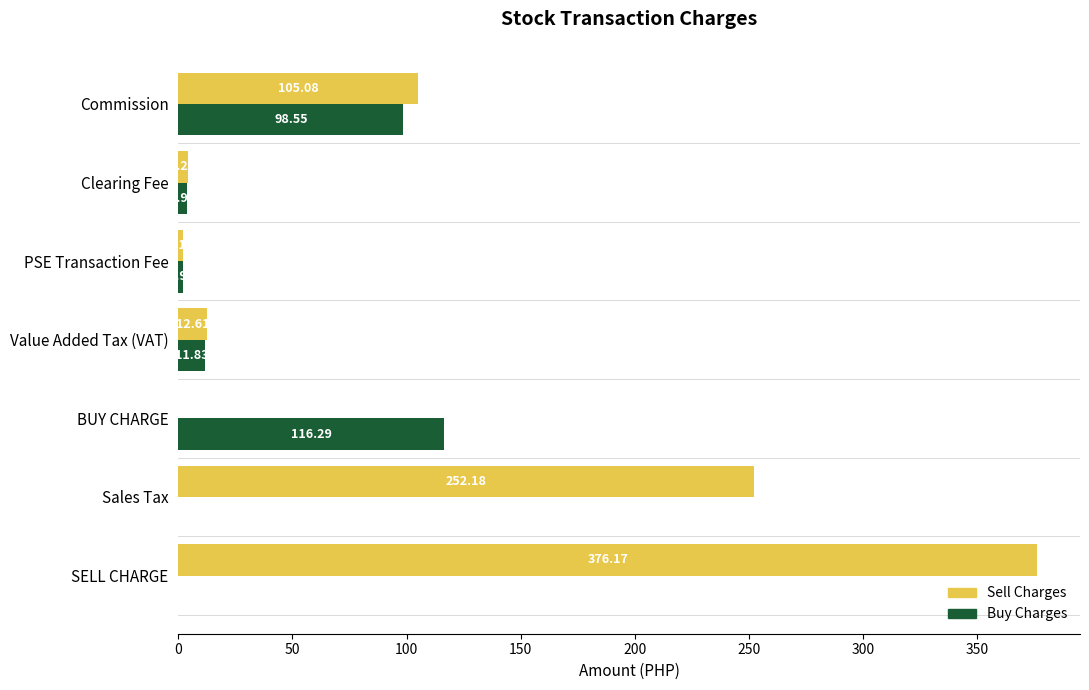

Which series has the largest total across all categories?

Sell Charges